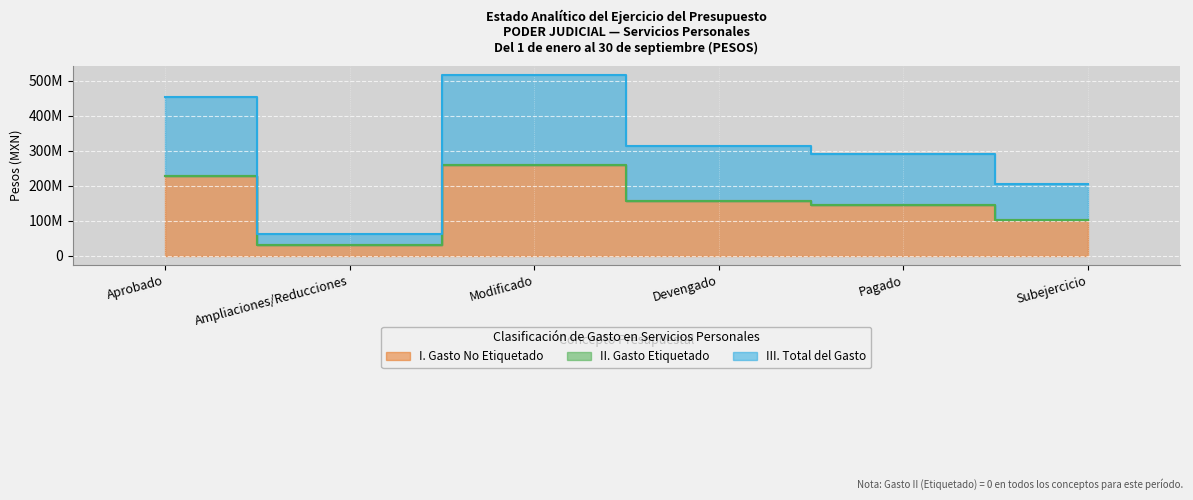

What is the difference between the second highest and minimum values in the I. Gasto No Etiquetado series?

196034656.1